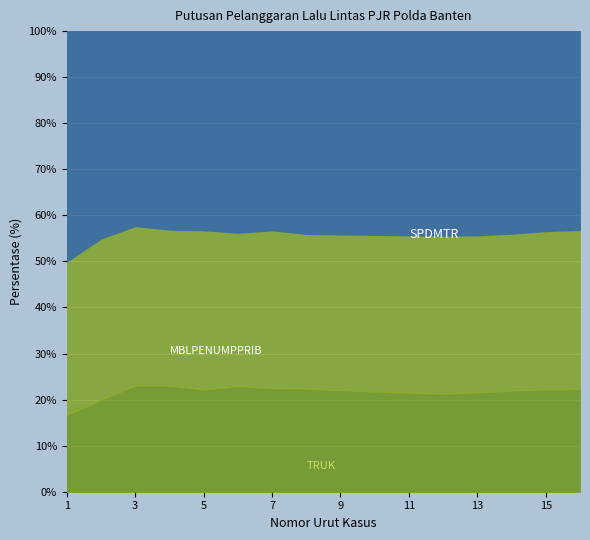

Which category has the highest value across all series?

16